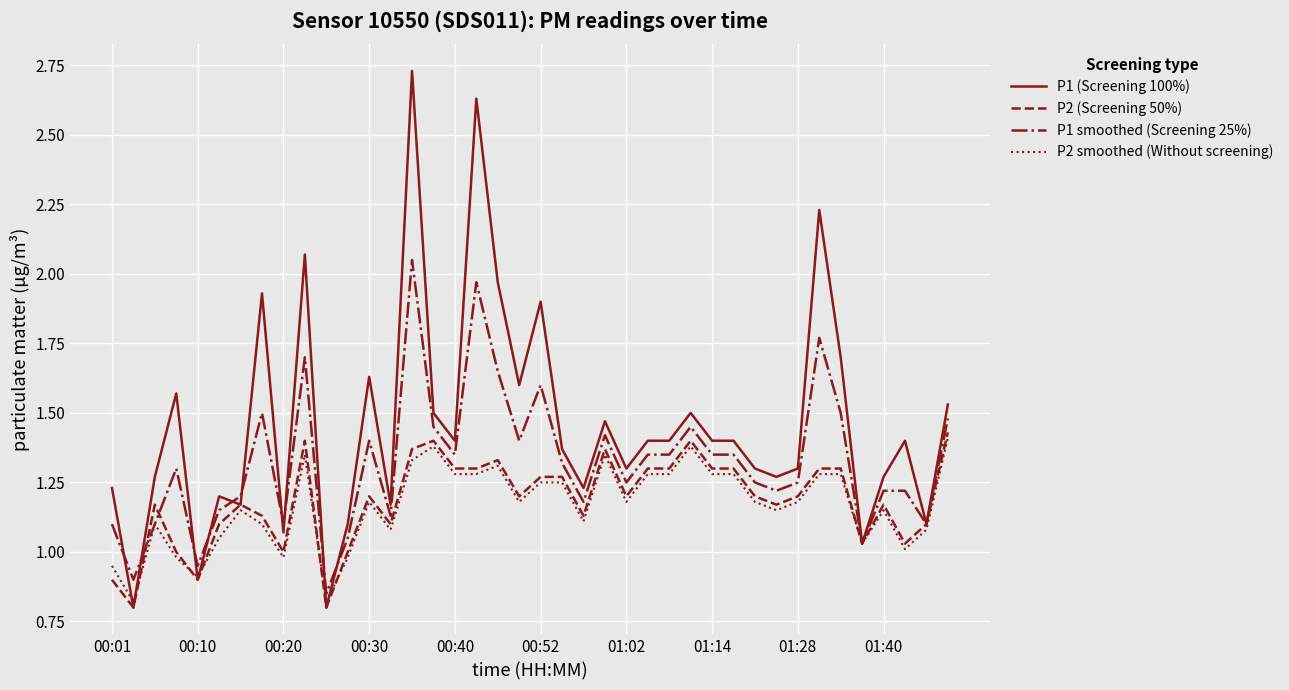

Which series has the largest total across all categories?

P1 (Screening 100%)